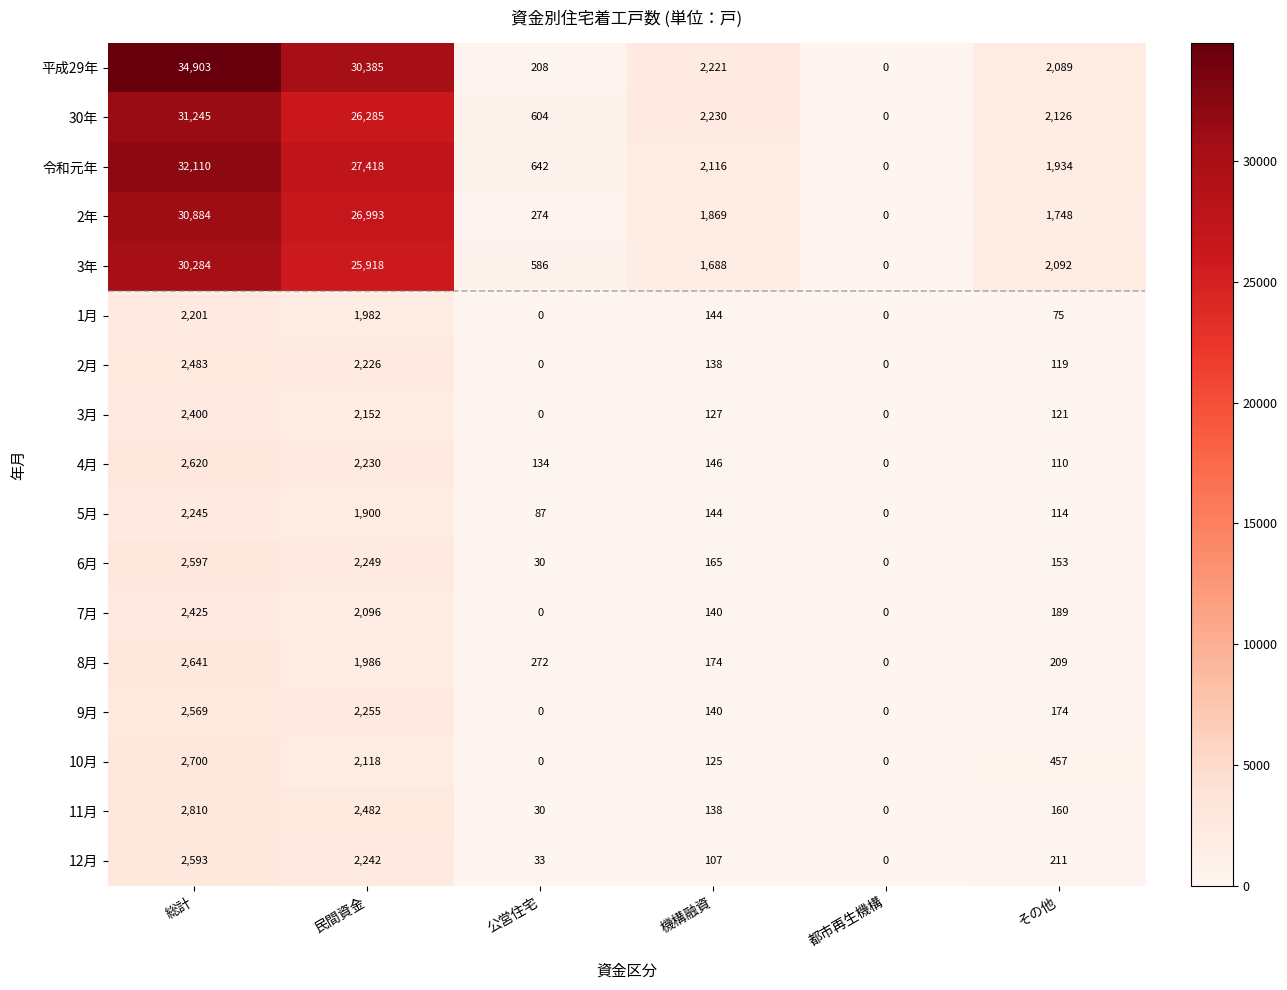

Read the 11月 value at 公営住宅.

30